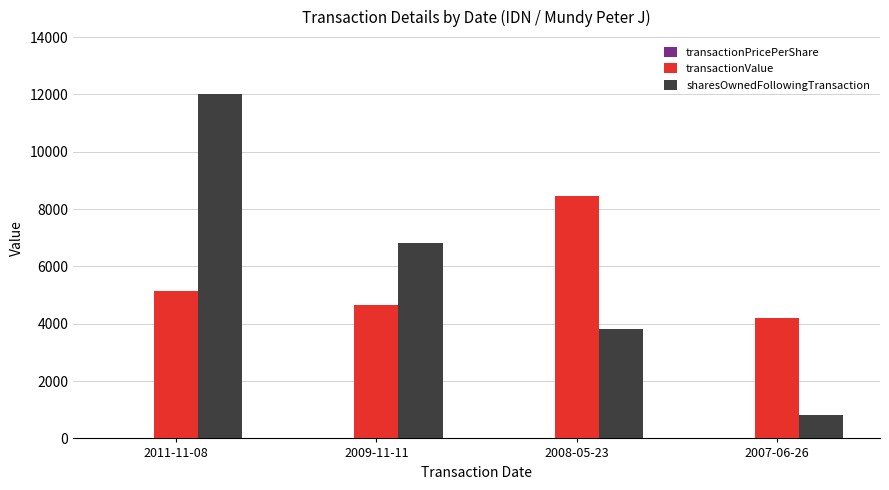

At which label is sharesOwnedFollowingTransaction closest to 6400?

2009-11-11